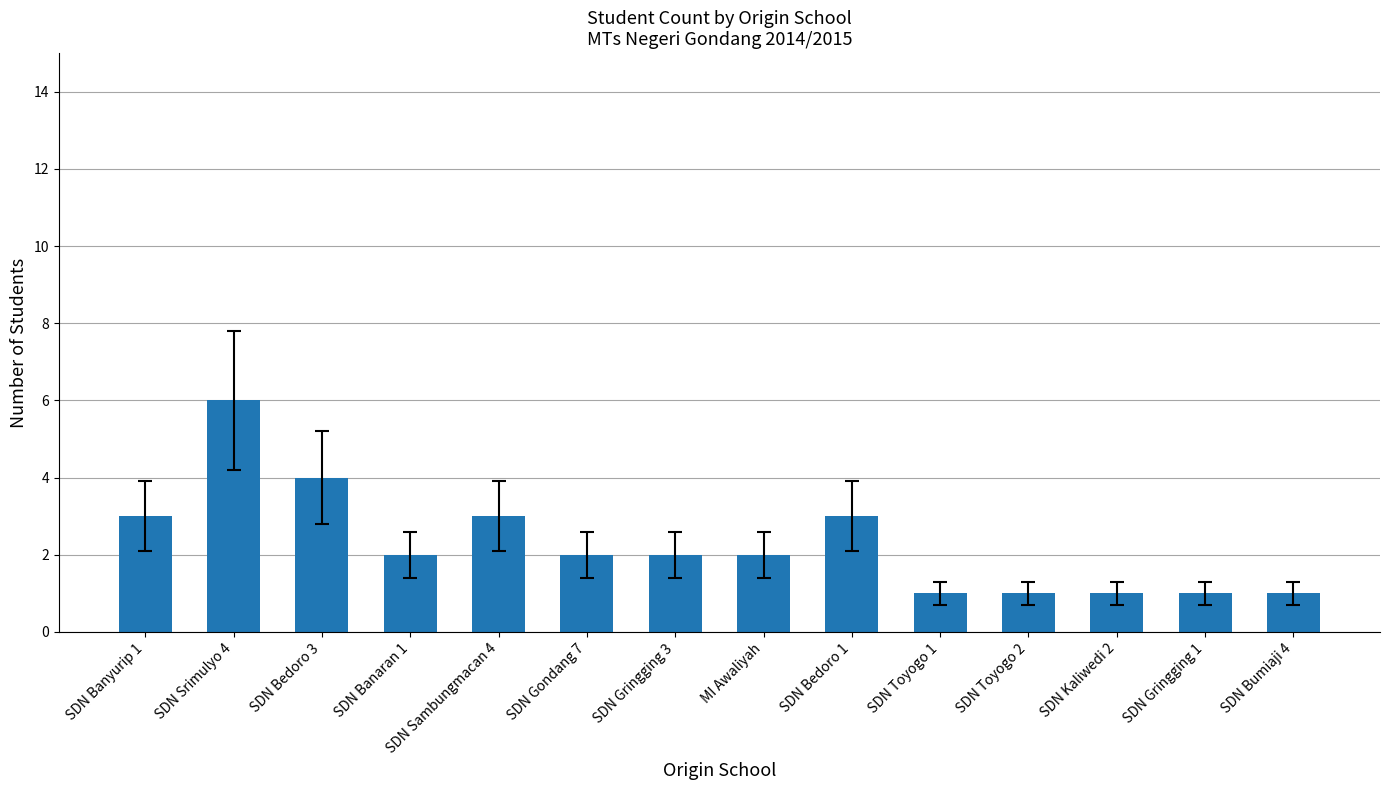

Which label corresponds to the largest value in the chart?

SDN Srimulyo 4